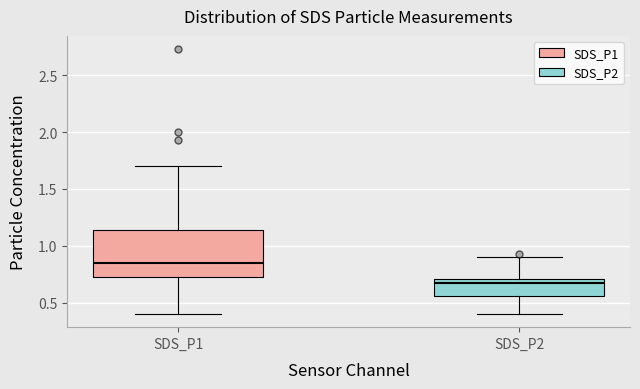

Where is the lower edge of the box for SDS_P1 on the y-axis? The values are not printed on the chart, so give them approximately, as read against the axis.

0.70